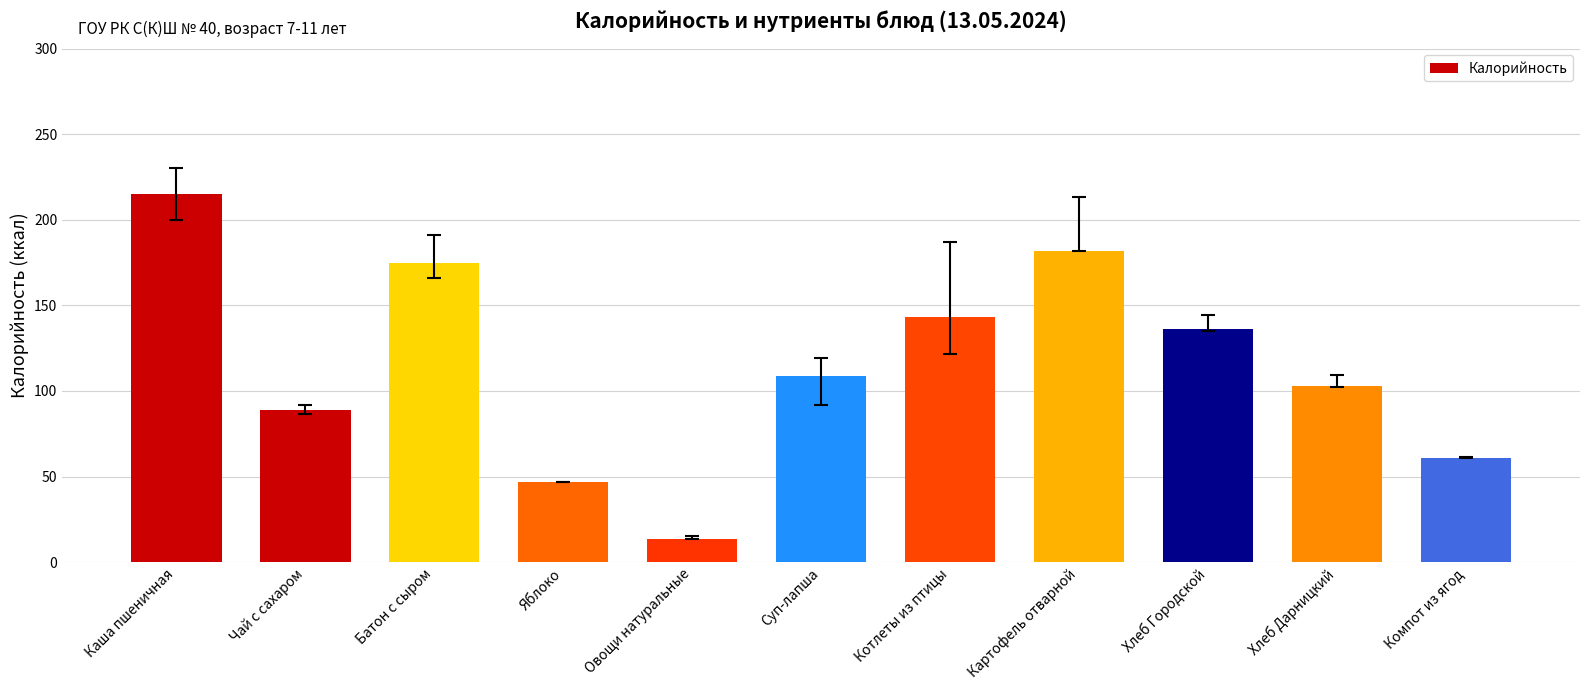

What is the difference between the values at Котлеты из птицы and Яблоко?

96.0